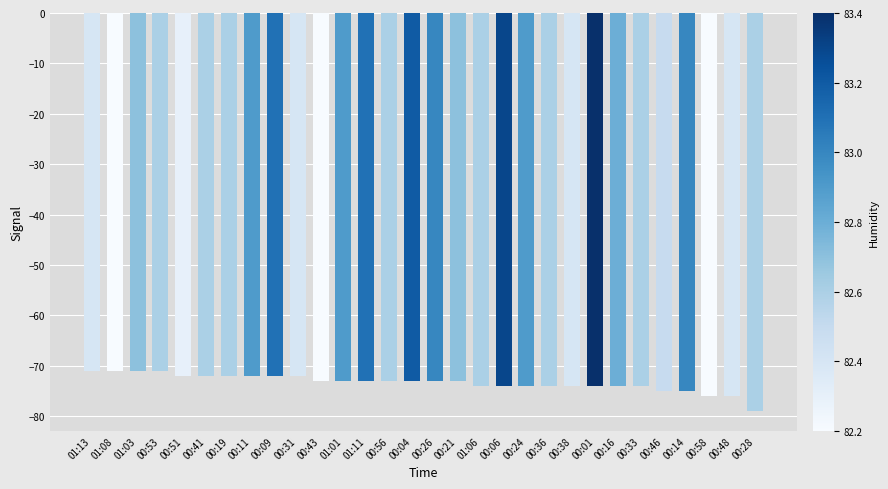

Reading left to right, what are all the values shown in this chart?

-71	-71	-71	-71	-72	-72	-72	-72	-72	-72	-73	-73	-73	-73	-73	-73	-73	-74	-74	-74	-74	-74	-74	-74	-74	-75	-75	-76	-76	-79